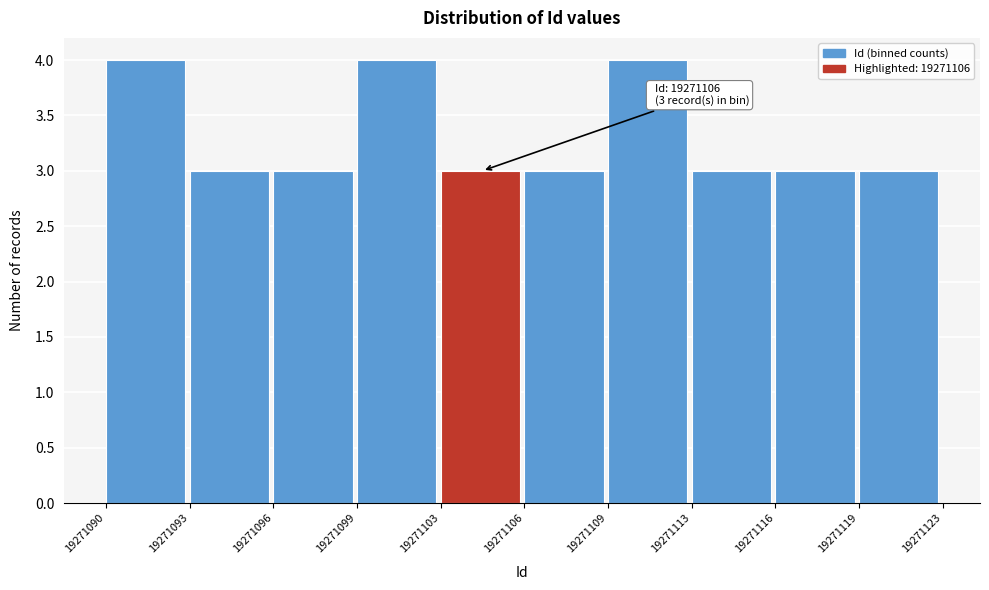

Reading right to left, extract all data points from this chart.

3	3	3	4	3	3	4	3	3	4